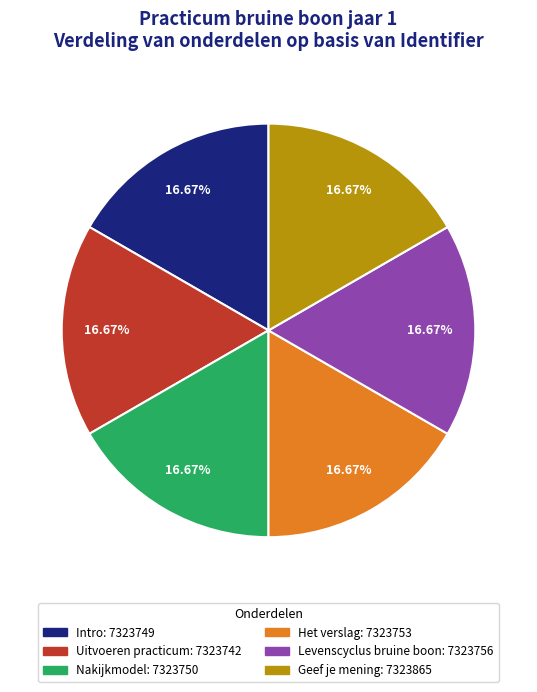

Is there a majority slice in this chart?

No